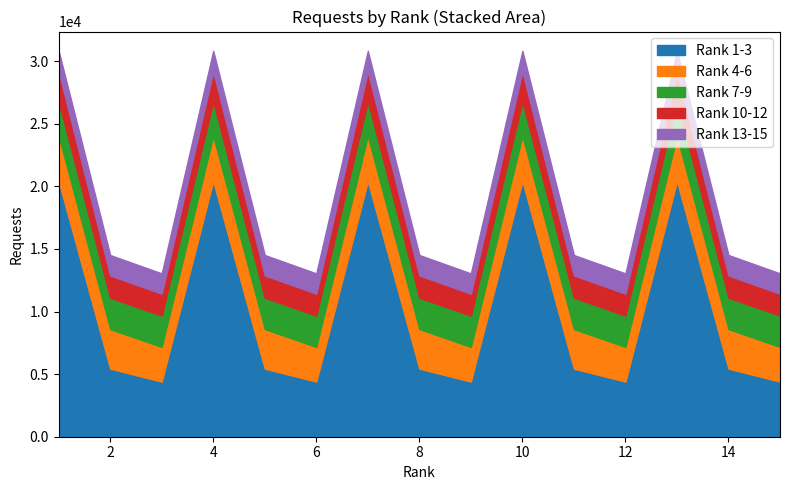

True or false: Rank 25-32 and Rank 1-8 intersect in this chart.

False